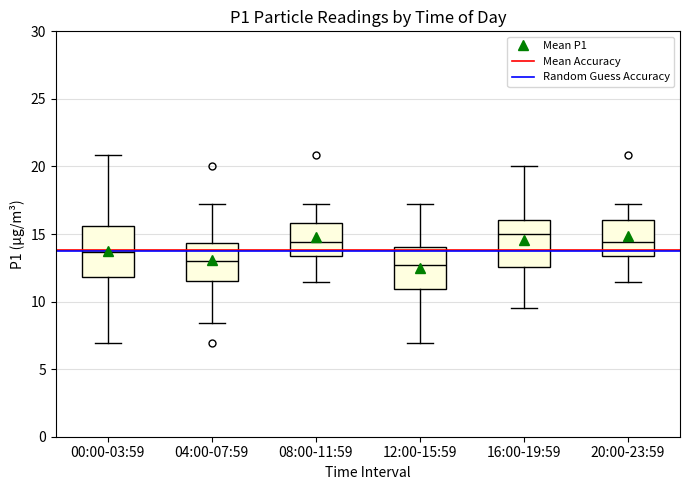

Reading left to right, read every box against the y-axis: the position of its median line, the range the box covers, and the ends of its whiskers. The values are not printed on the chart, so give them approximately, as read against the axis.

00:00-03:59: median 13.5, box 12.0 to 15.5, whiskers 7.0 to 21.0
04:00-07:59: median 13.0, box 11.5 to 14.5, whiskers 8.5 to 17.5
08:00-11:59: median 14.5, box 13.5 to 16.0, whiskers 11.5 to 17.5
12:00-15:59: median 12.5, box 11.0 to 14.0, whiskers 7.0 to 17.5
16:00-19:59: median 15.0, box 12.5 to 16.0, whiskers 9.5 to 20.0
20:00-23:59: median 14.5, box 13.5 to 16.0, whiskers 11.5 to 17.5